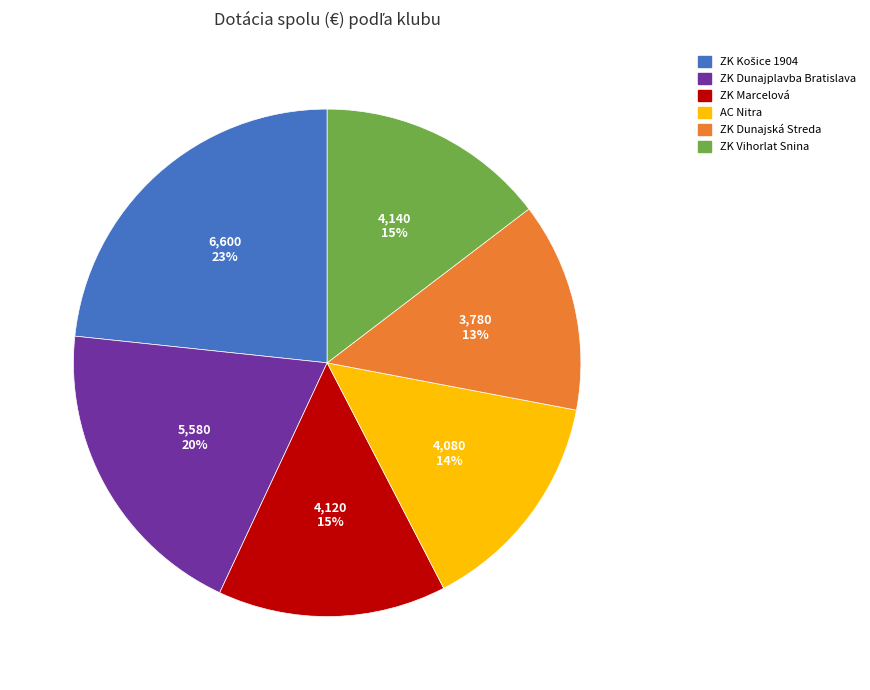

To the nearest percent, what is the combined percentage of ZK Dunajská Streda and ZK Marcelová?

28%